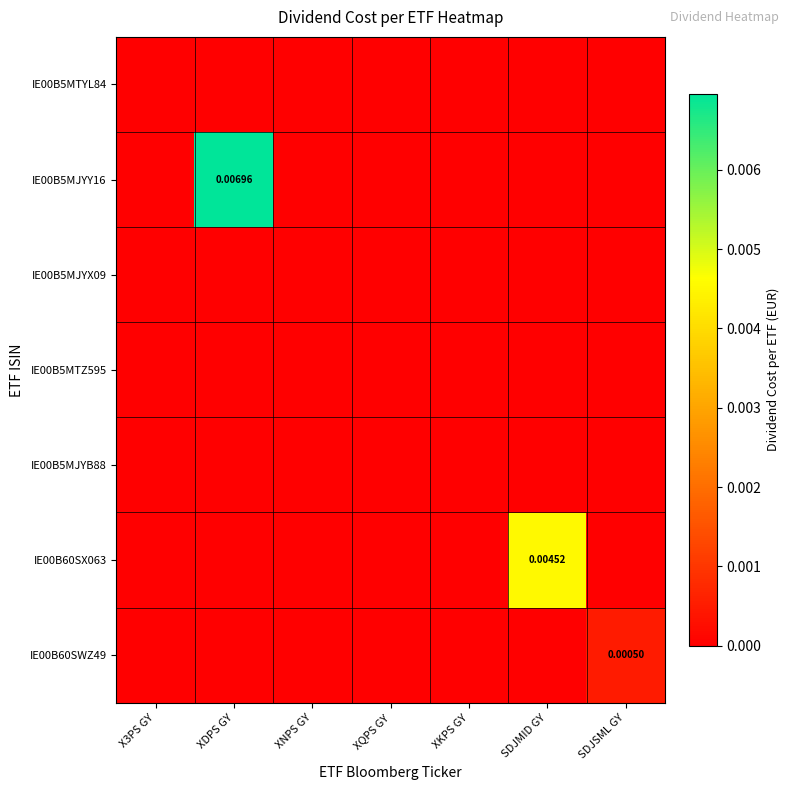

At which label does IE00B5MJYY16 reach its peak?

XDPS GY